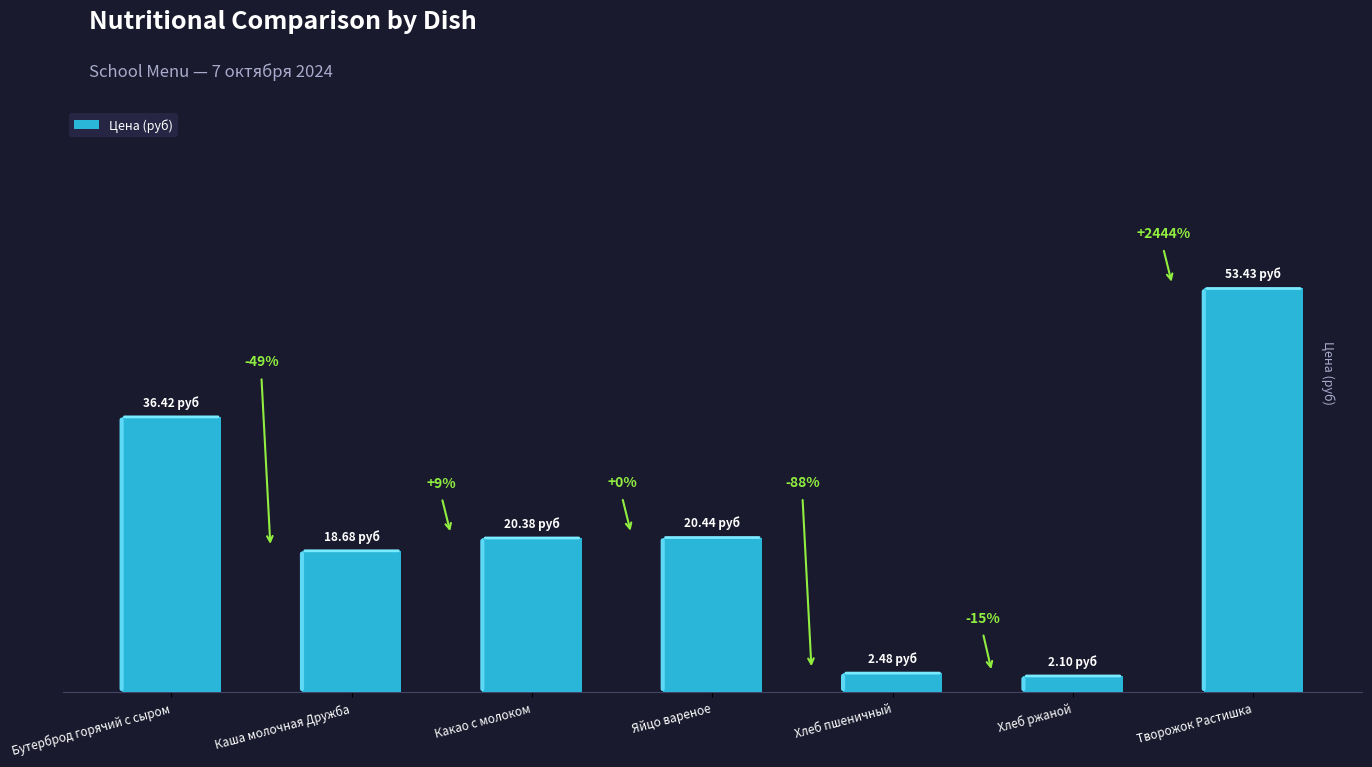

What is the difference between the second highest and minimum values?

34.3